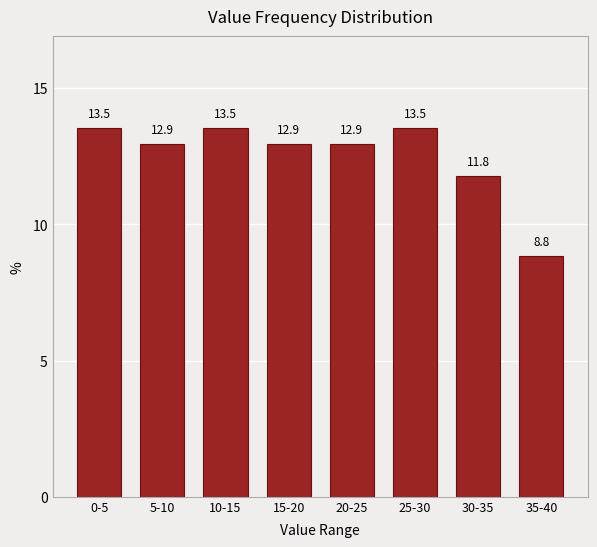

Reading right to left, what are all the values shown in this chart?

35-40=8.8	30-35=11.8	25-30=13.5	20-25=12.9	15-20=12.9	10-15=13.5	5-10=12.9	0-5=13.5